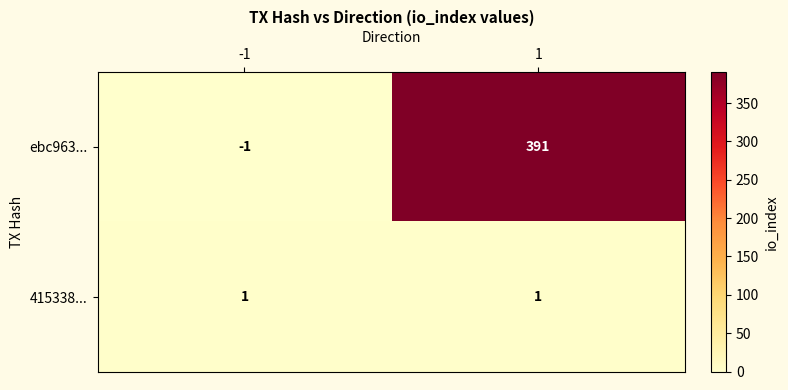

The value of ebc963... at -1 is -1. True or false?

True